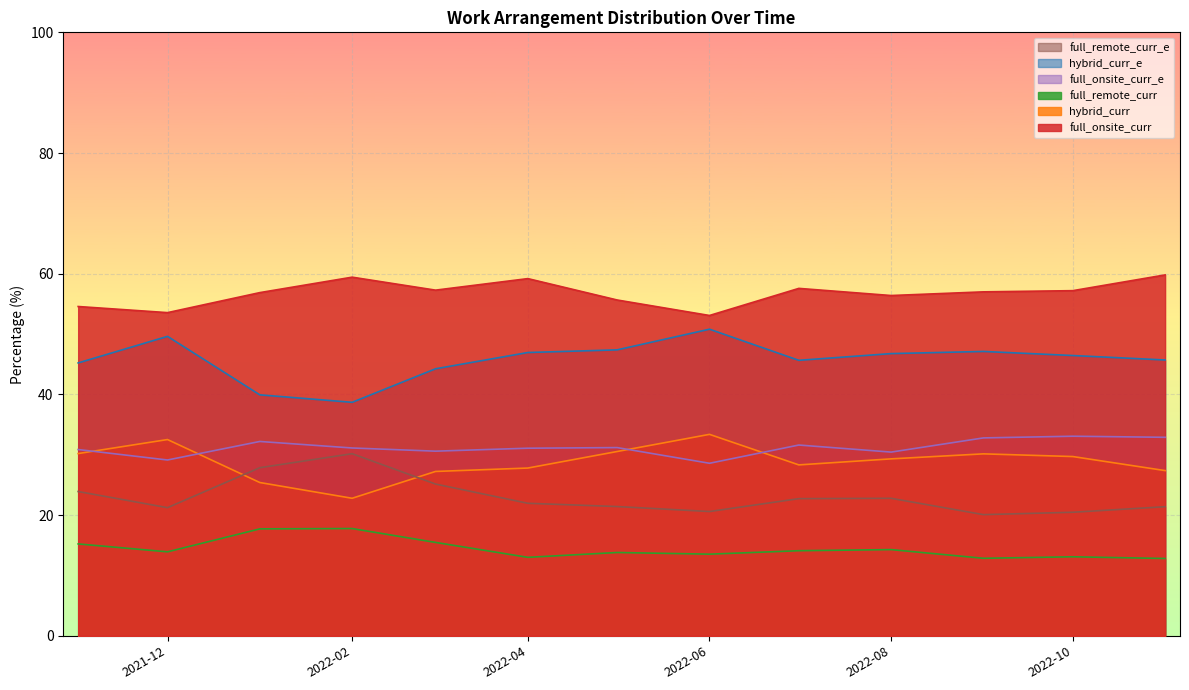

True or false: full_onsite_curr and full_remote_curr cross at least once.

False